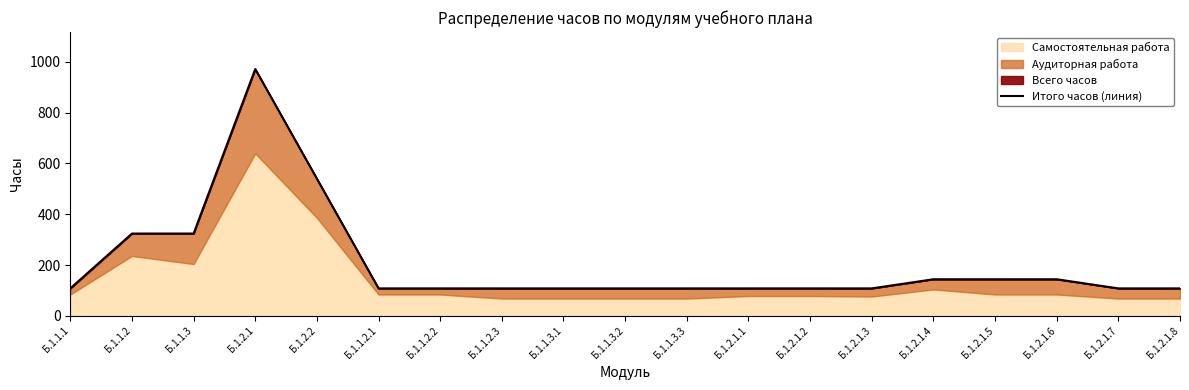

List the labels in order of value, smallest first.

Б.1.1.1, Б.1.1.2.1, Б.1.1.2.2, Б.1.1.2.3, Б.1.1.3.1, Б.1.1.3.2, Б.1.1.3.3, Б.1.2.1.1, Б.1.2.1.2, Б.1.2.1.3, Б.1.2.1.7, Б.1.2.1.8, Б.1.2.1.4, Б.1.2.1.5, Б.1.2.1.6, Б.1.1.2, Б.1.1.3, Б.1.2.2, Б.1.2.1